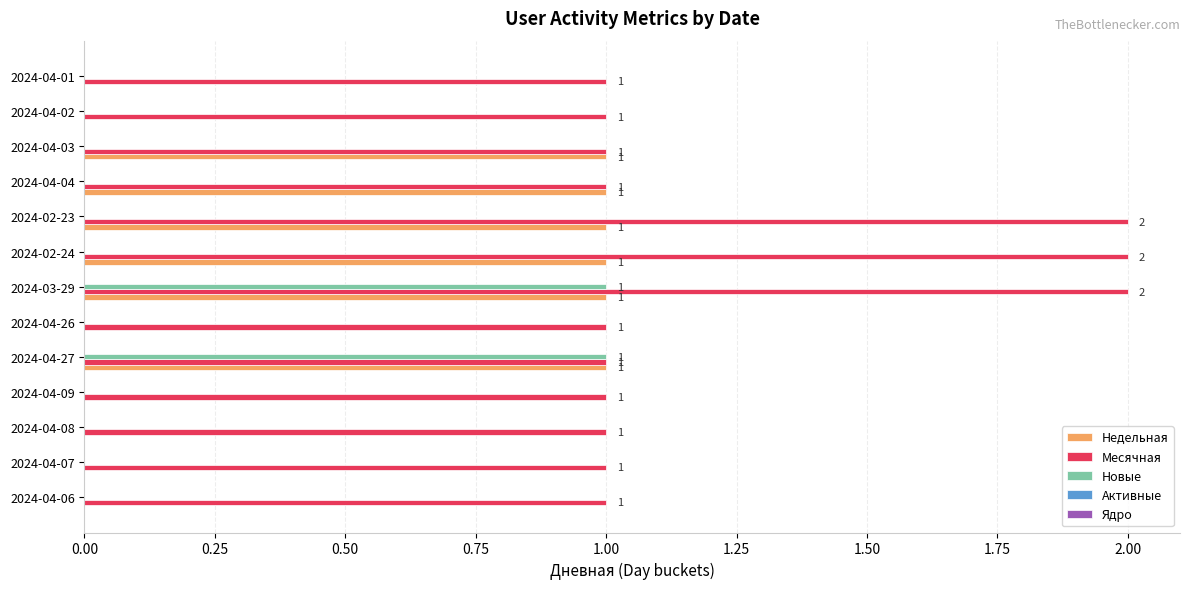

At which category is the sum across all series the highest?

2024-03-29